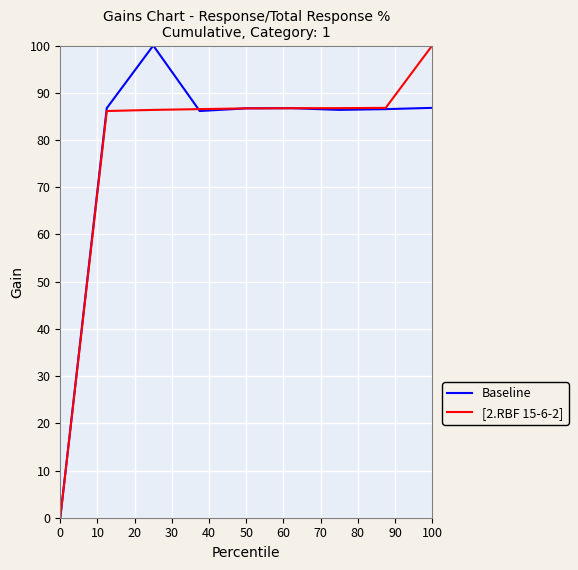

What is the maximum value shown in the chart?

100.0